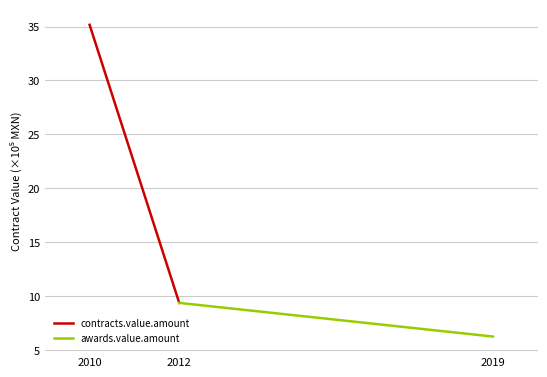

Between 2010 and 2012, which is larger?

2010